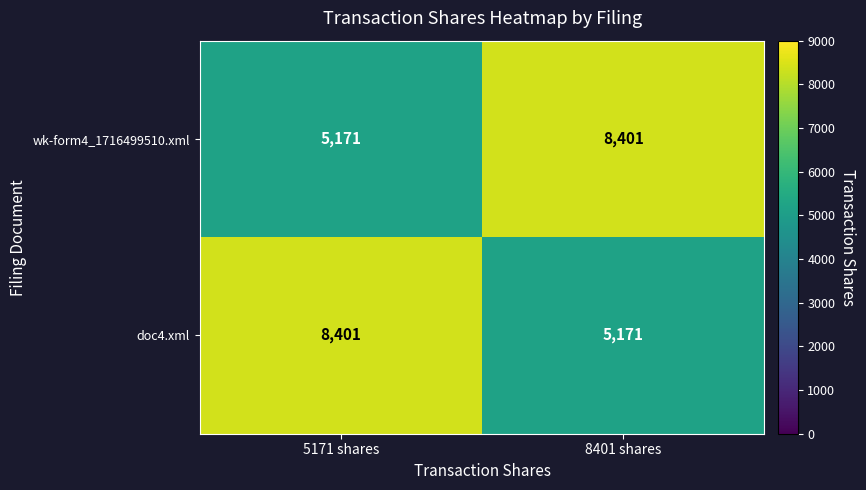

What is the lowest value of the wk-form4_1716499510.xml series?

5171